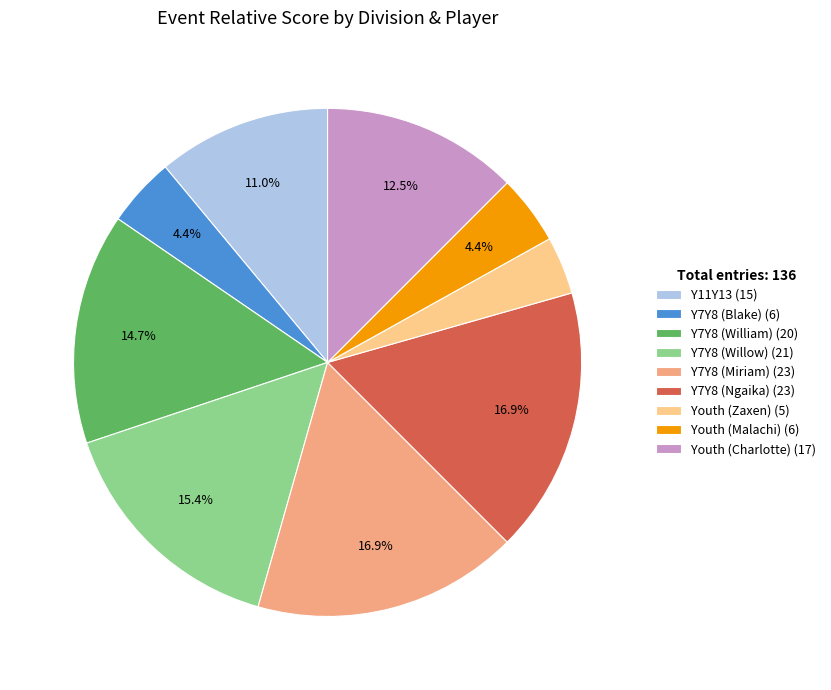

What percentage is NOT represented by Youth (Charlotte) (17)?

87.5%